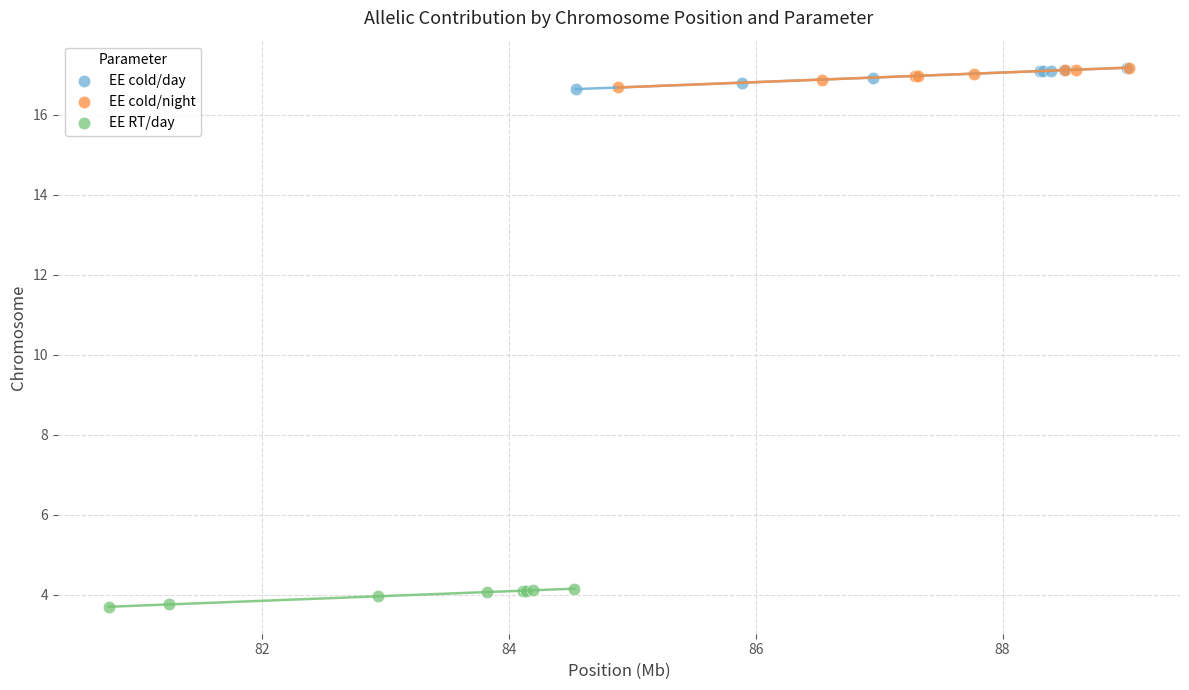

Which series has the widest spread of Y values?

EE cold/day